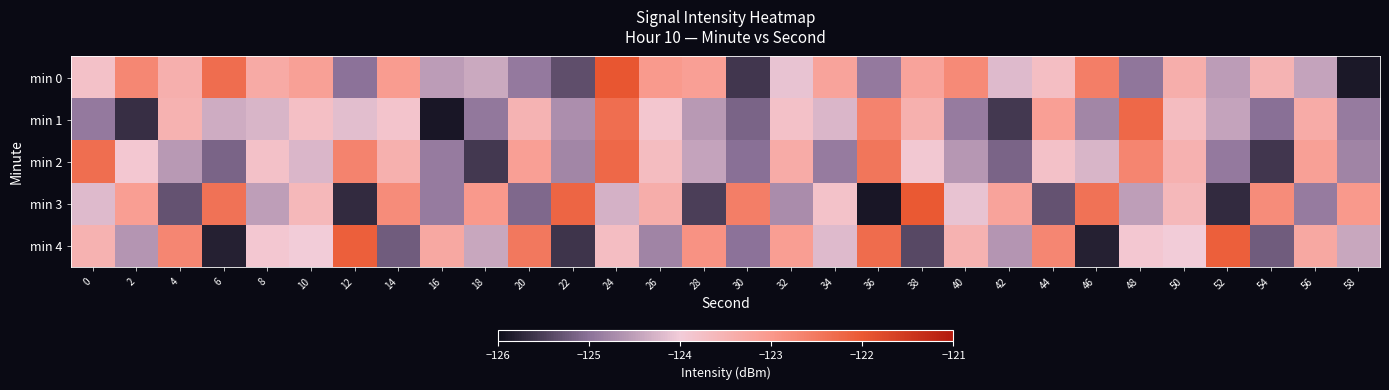

Which series has the largest total across all categories?

min 0